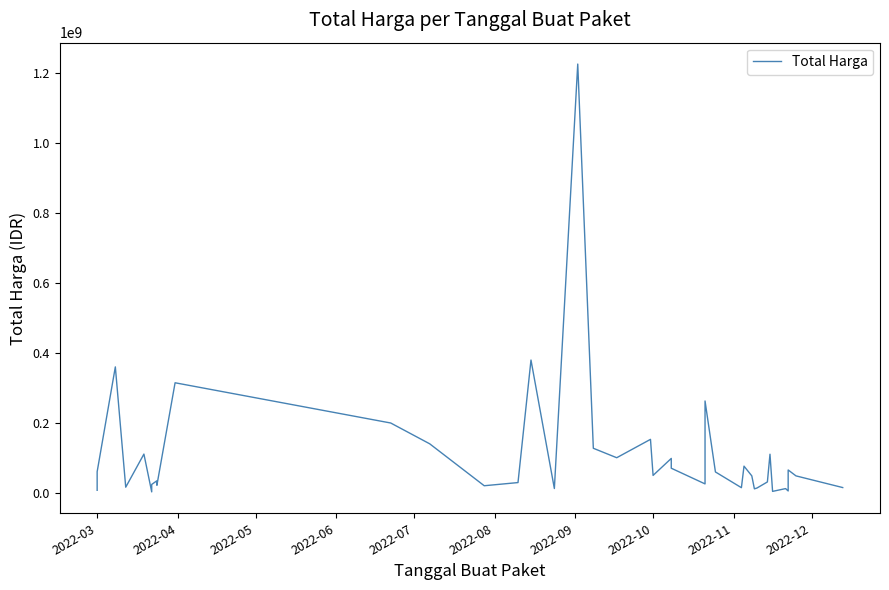

What is the label of the 38th point from the right?

2022-05